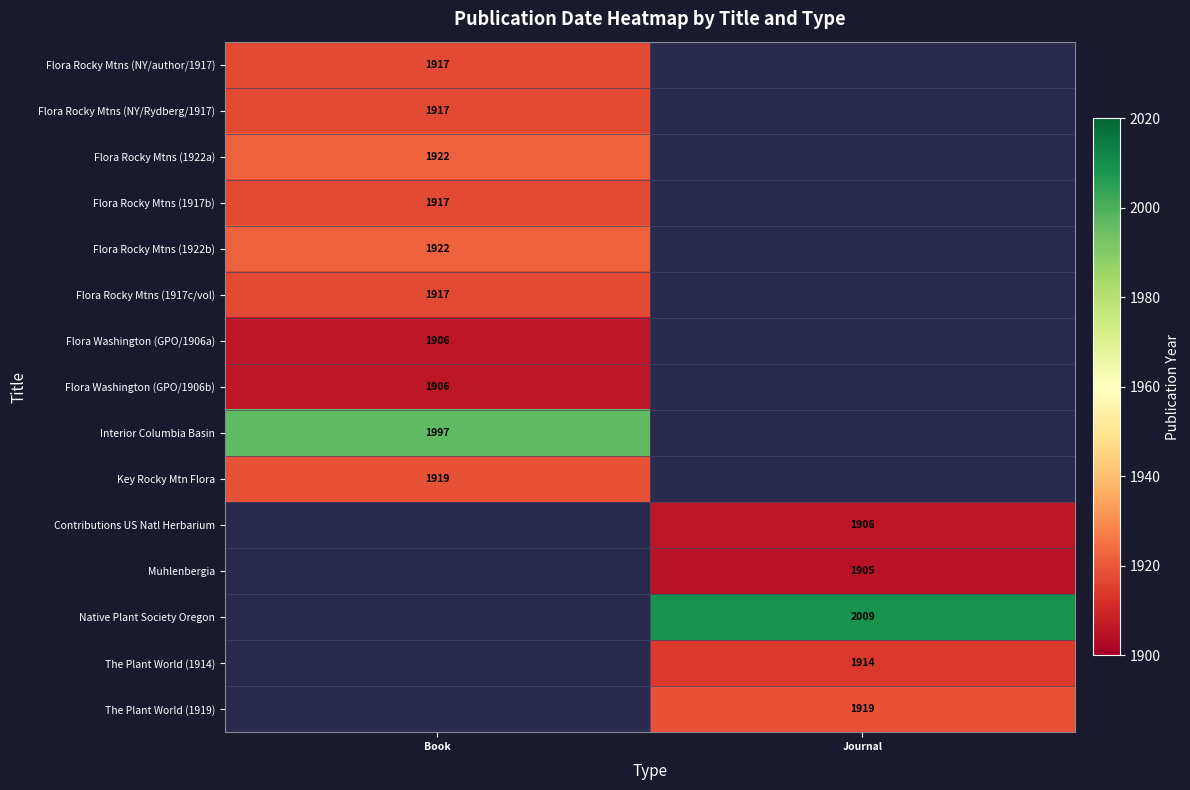

The Flora Rocky Mtns (1917b) series shows 1005 at Book. True or false?

False